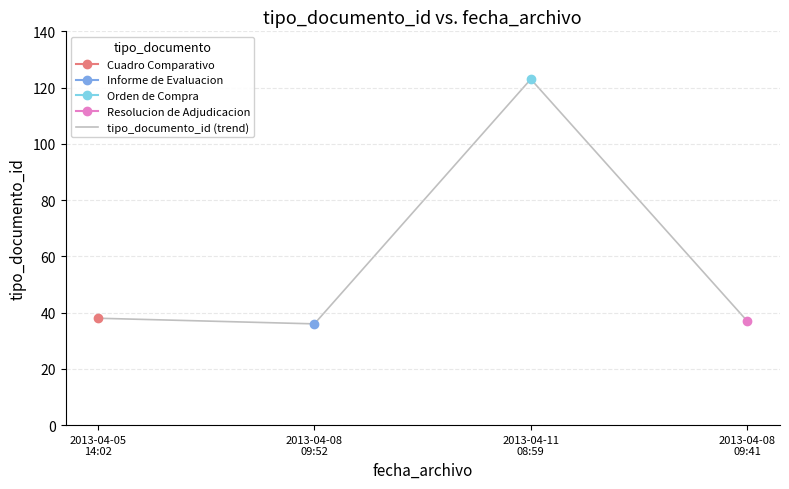

What is the label of the 3rd point from the left?

2013-04-11
08:59